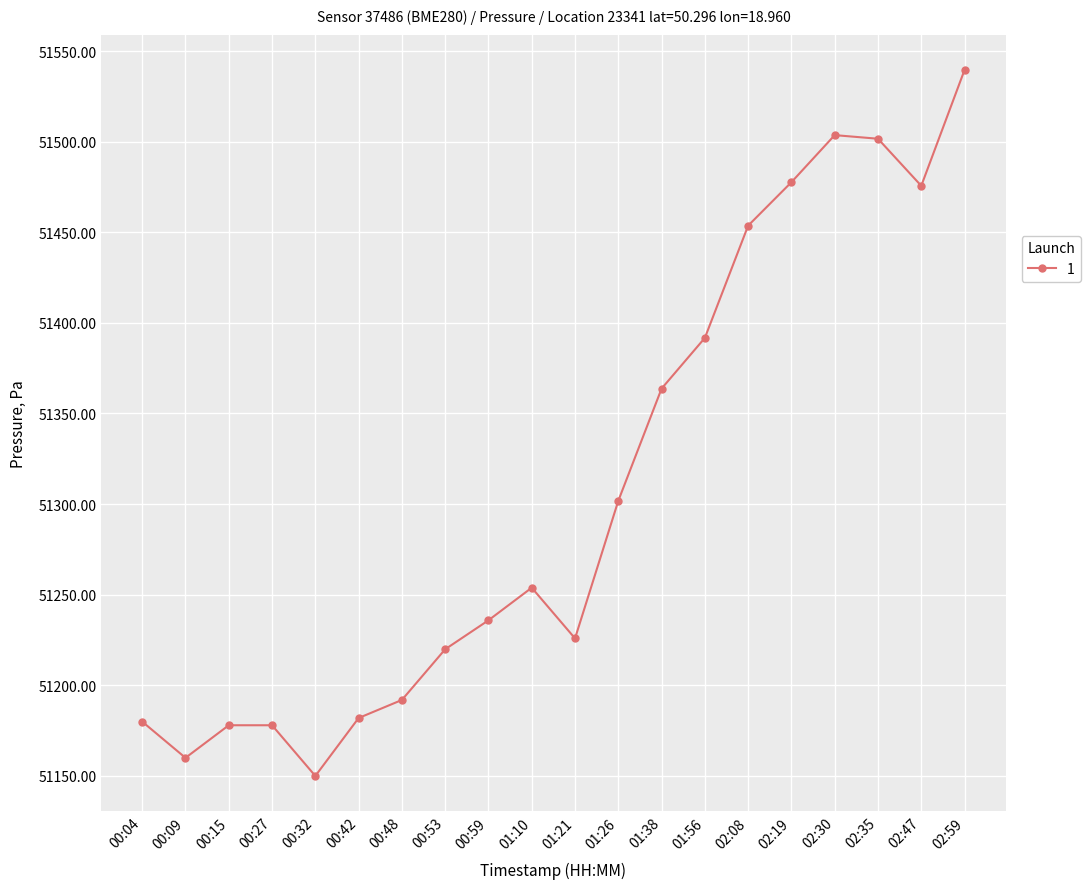

Between 01:26 and 01:56, which is larger?

01:56